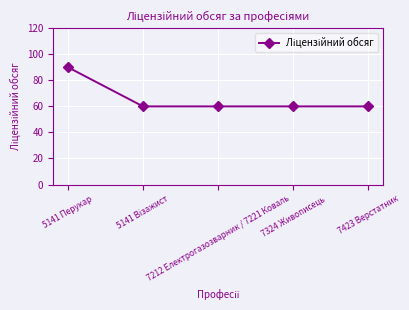

At which category does the chart reach its peak across all series?

5141 Перукар